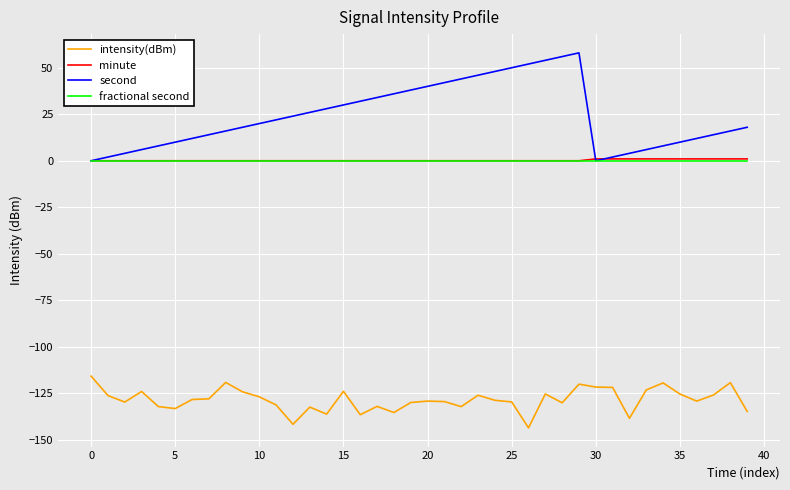

True or false: minute and intensity(dBm) intersect in this chart.

False